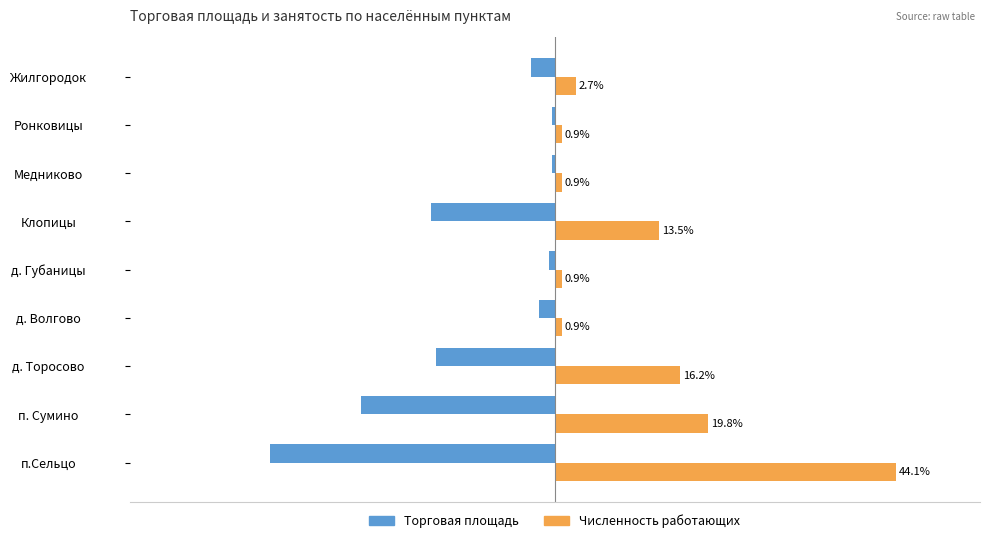

At Жилгородок, list the series in order from largest to smallest.

Численность работающих, Торговая площадь